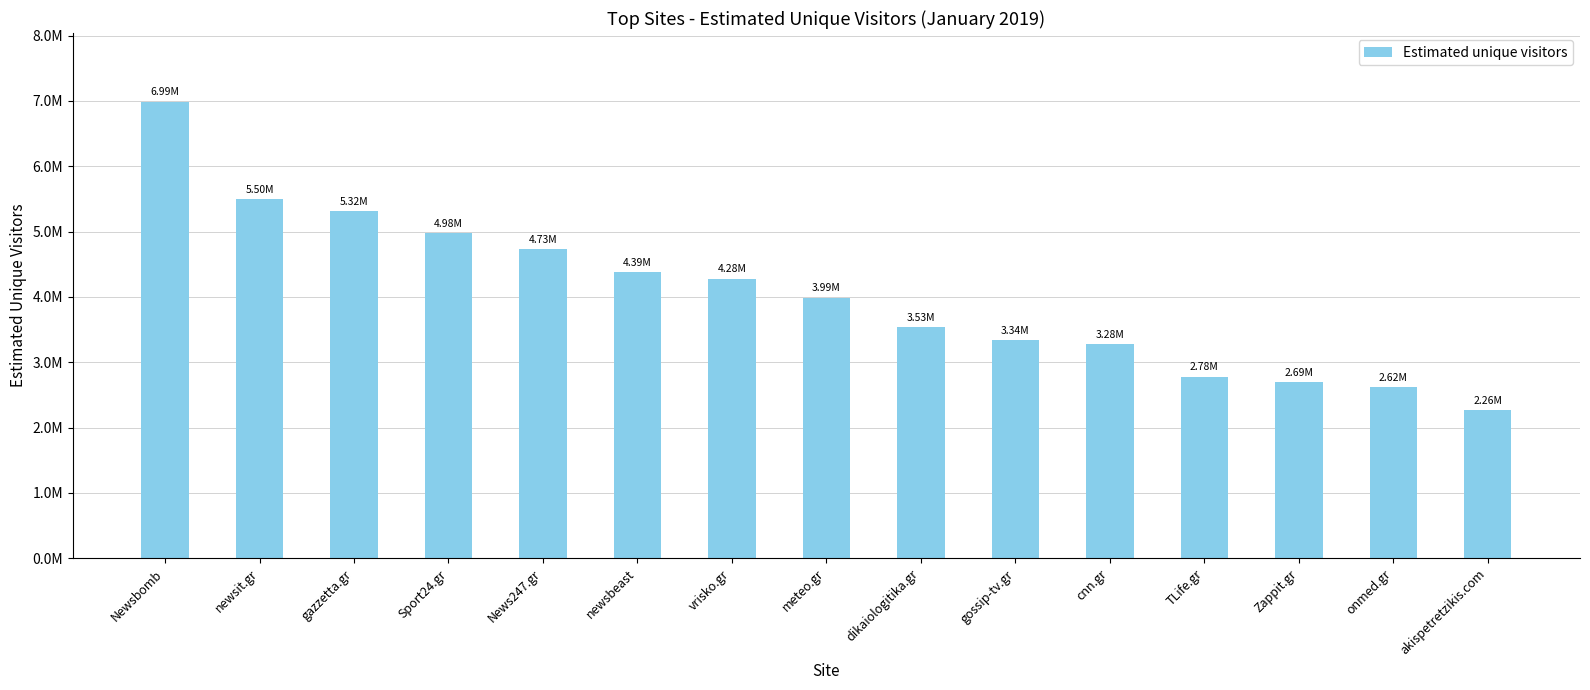

List the labels in order of value, smallest first.

akispetretzikis.com, onmed.gr, Zappit.gr, TLife.gr, cnn.gr, gossip-tv.gr, dikaiologitika.gr, meteo.gr, vrisko.gr, newsbeast, News247.gr, Sport24.gr, gazzetta.gr, newsit.gr, Newsbomb